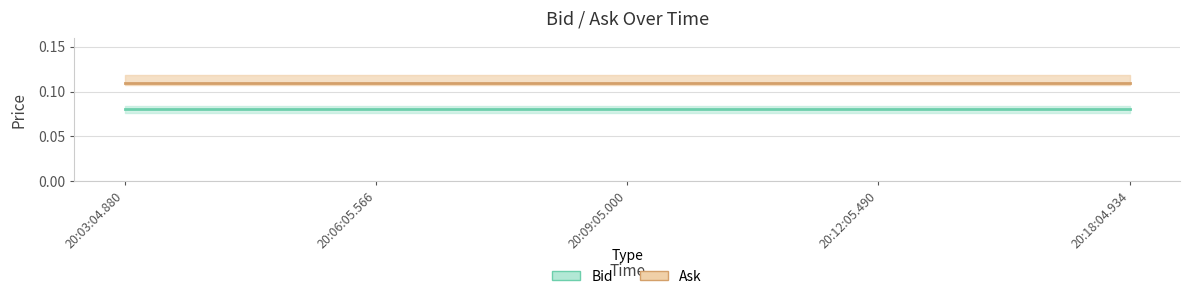

Reading left to right, list all the values displayed in this chart.

Bid: 20:03:04.880=0.1	20:06:05.566=0.1	20:09:05.000=0.1	20:12:05.490=0.1	20:18:04.934=0.1
Ask: 20:03:04.880=0.1	20:06:05.566=0.1	20:09:05.000=0.1	20:12:05.490=0.1	20:18:04.934=0.1